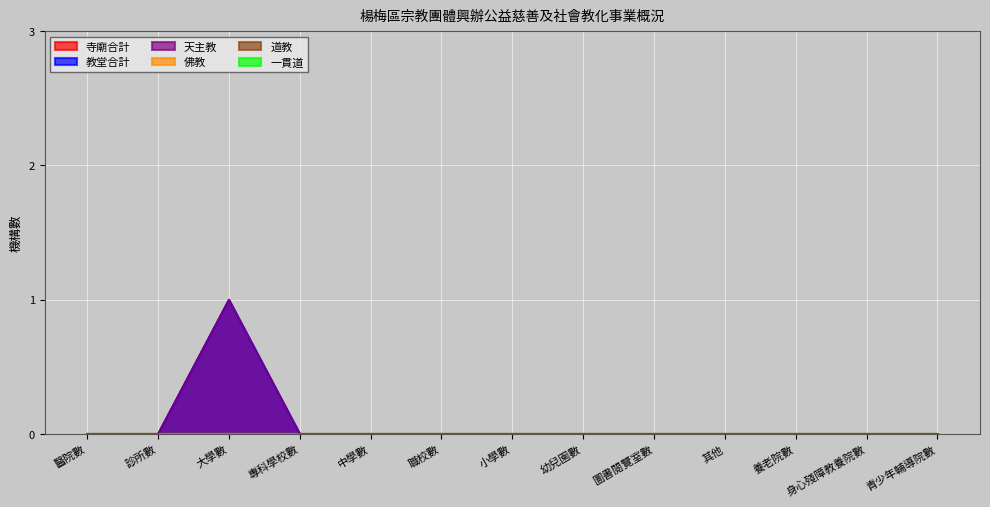

True or false: 教堂合計 has a value of 0 at 中學數.

True